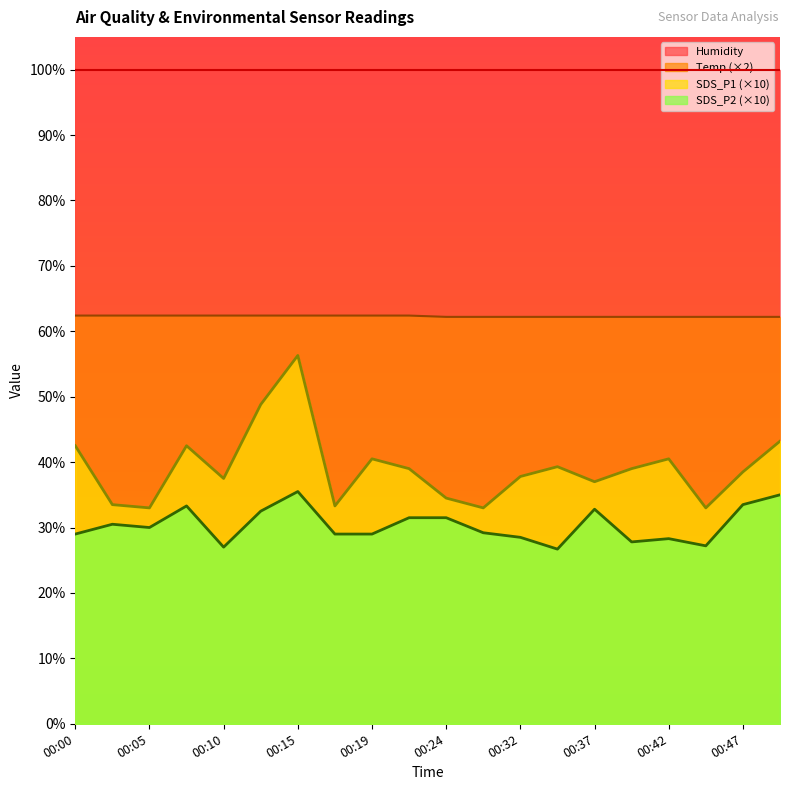

Is it true that Temp (×2) equals 21.3 at 00:19?

False